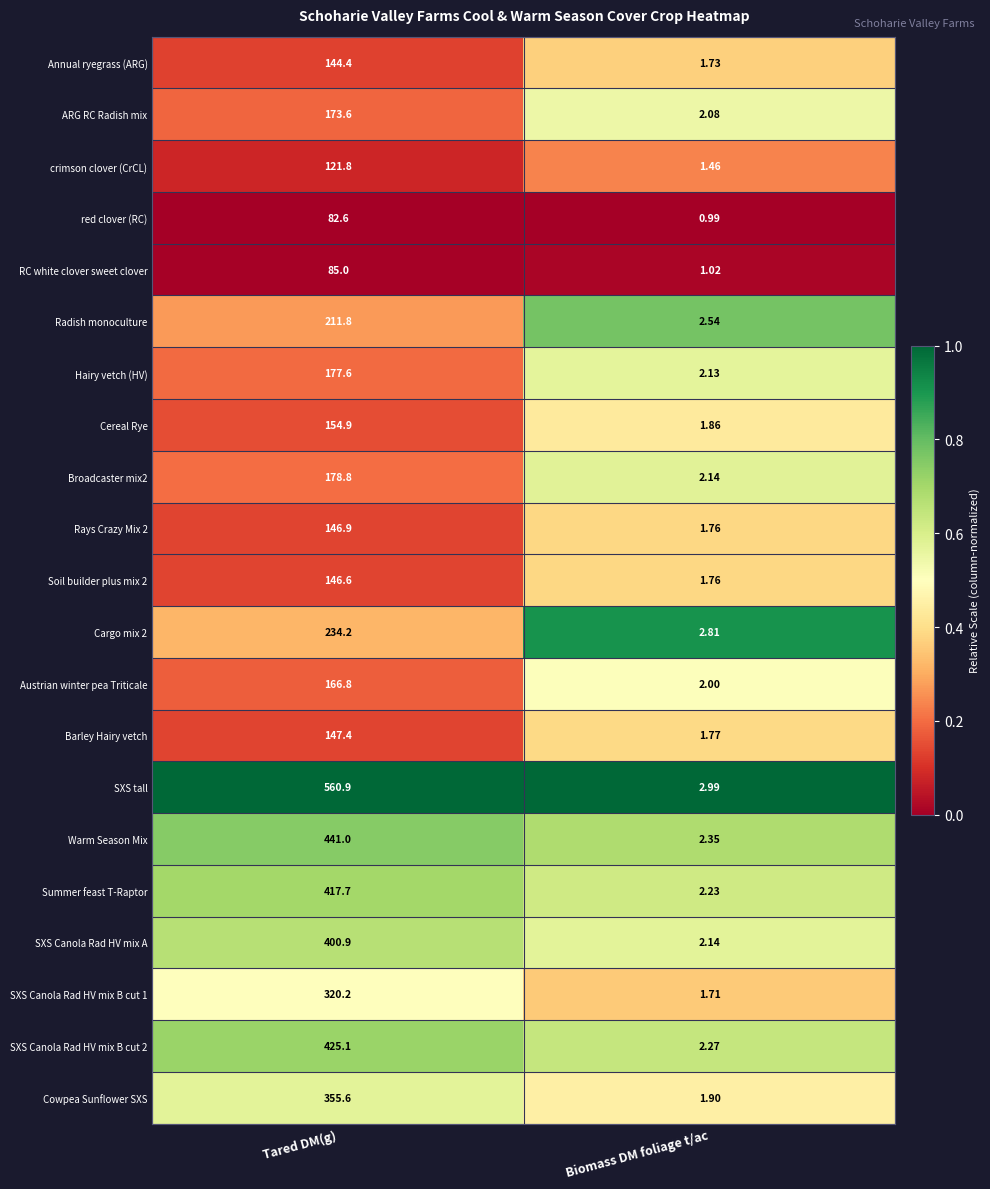

Which category has the highest value across all series?

Tared DM(g)